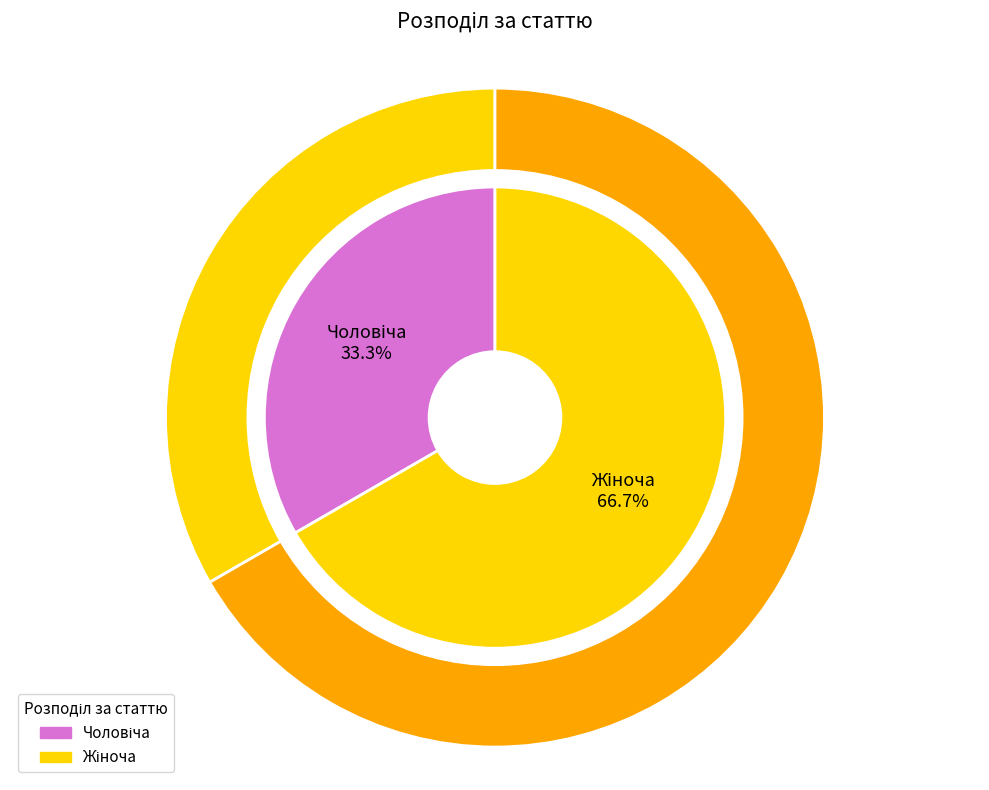

Approximately how many times larger is the value at Чоловіча compared to Жіноча?

0.5